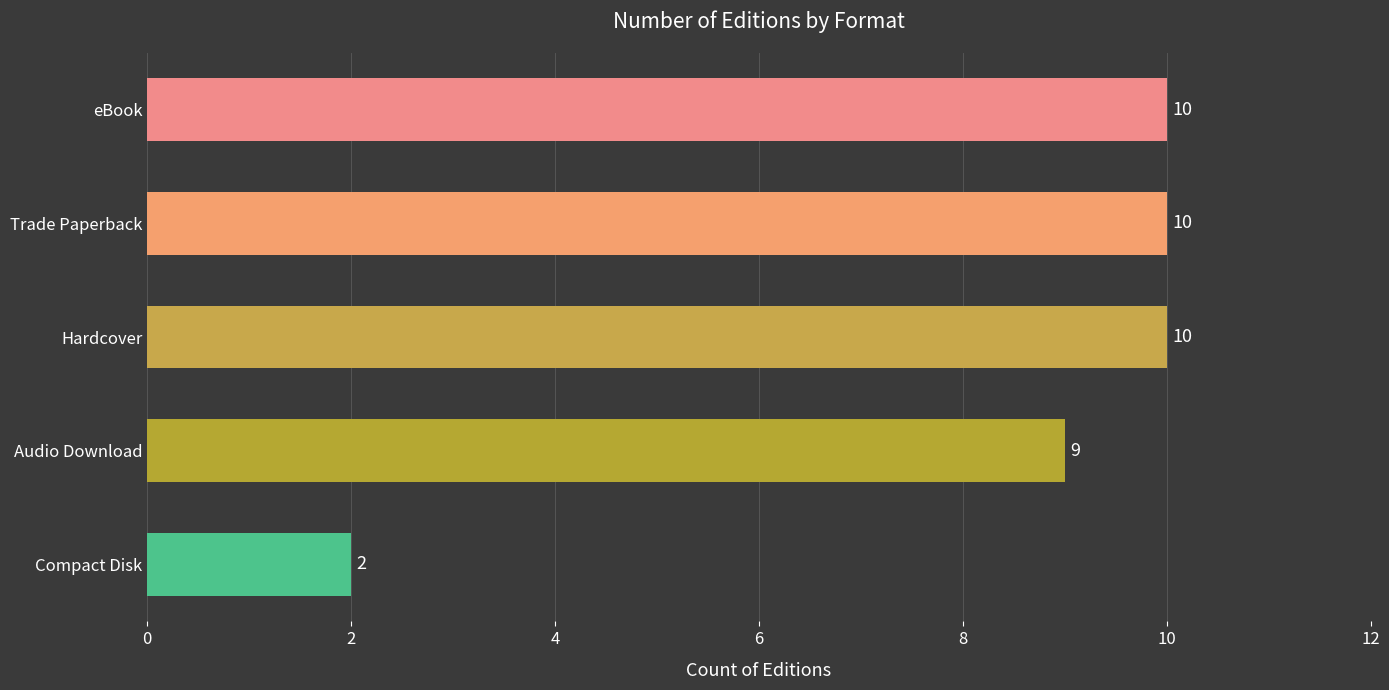

What is the label of the 3rd bar from the bottom?

Hardcover